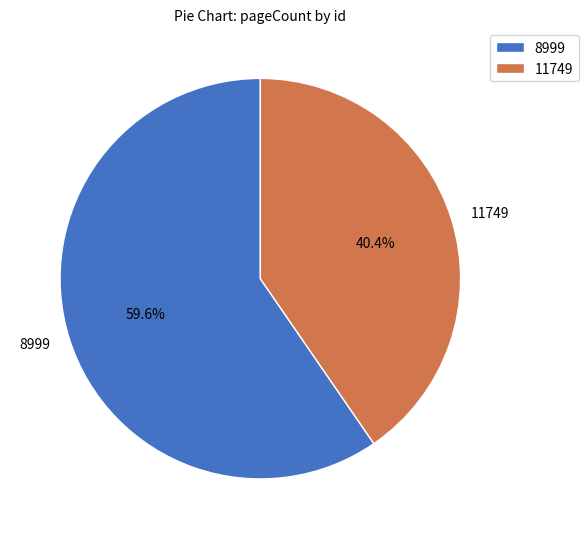

To the nearest percent, what is the difference between the largest and smallest slice percentages?

19%